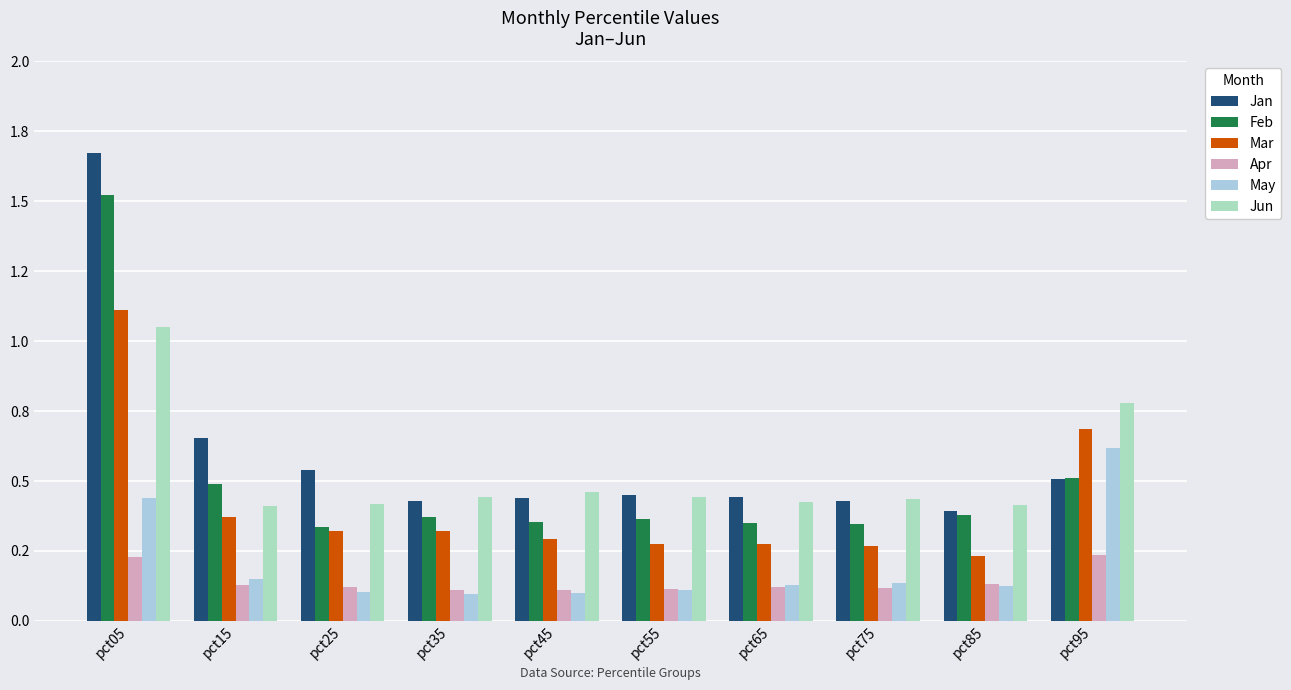

Are the bars horizontal?

No